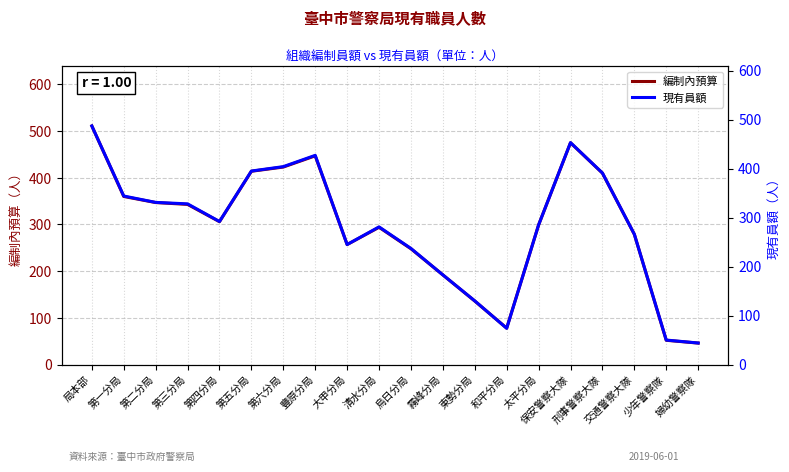

Reading left to right, what are all the values shown in this chart?

編制內預算: 511	360	347	343	306	414	423	447	257	294	248	192	136	78	299	475	410	279	52	46
現有員額: 487	344	331	328	292	395	404	427	245	281	237	183	130	74	285	453	391	266	50	44